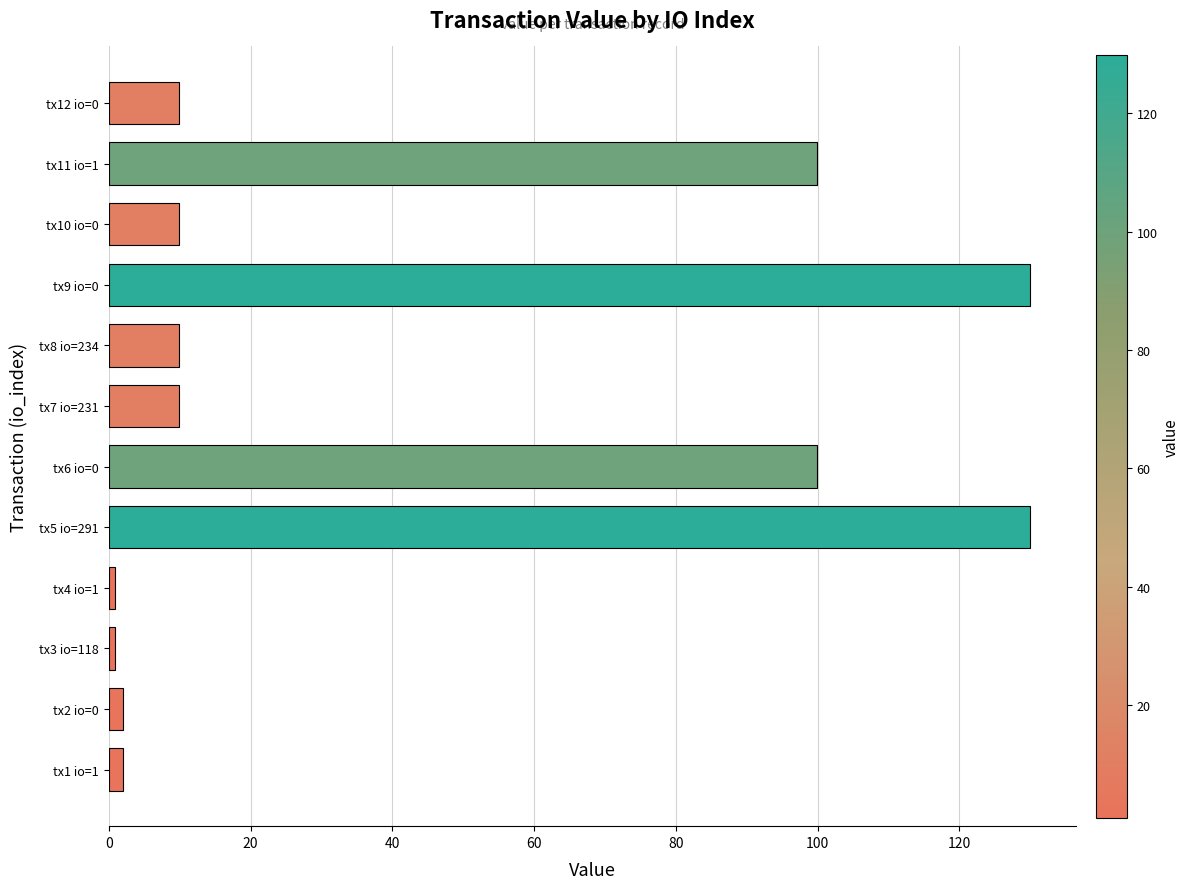

What is the difference between the maximum and minimum values?

129.1